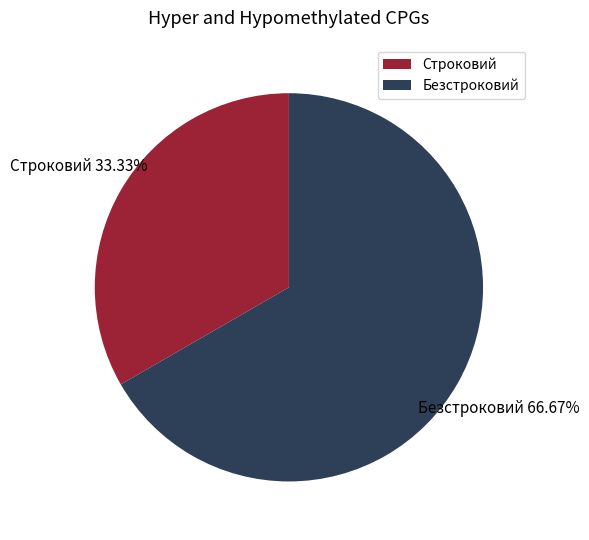

To the nearest percent, what is the average slice percentage?

50%